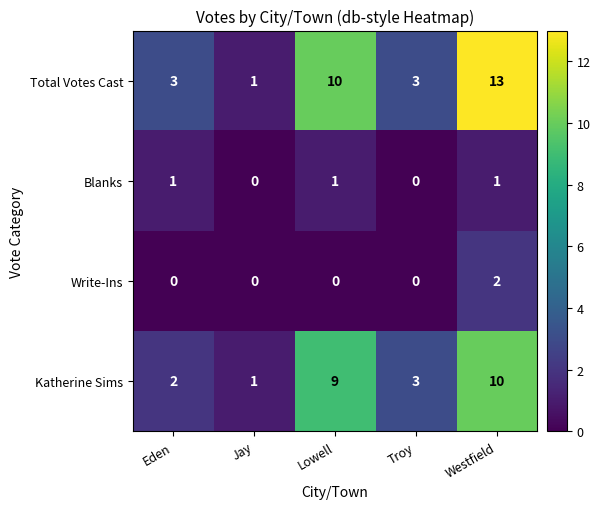

Reading left to right, extract all data points from this chart.

Total Votes Cast: 3	1	10	3	13
Blanks: 1	0	1	0	1
Write-Ins: 0	0	0	0	2
Katherine Sims: 2	1	9	3	10